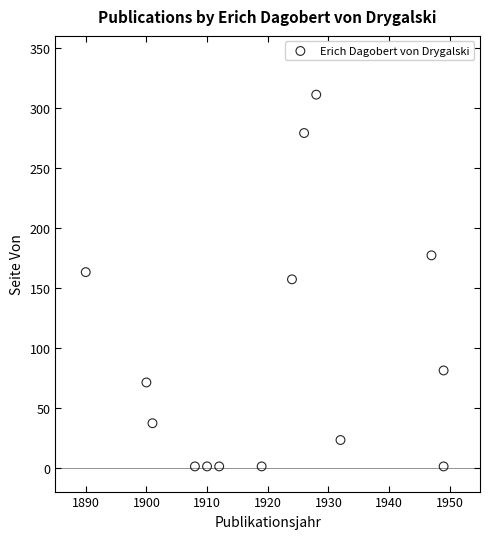

What is the range of X values (max minus min)?

59